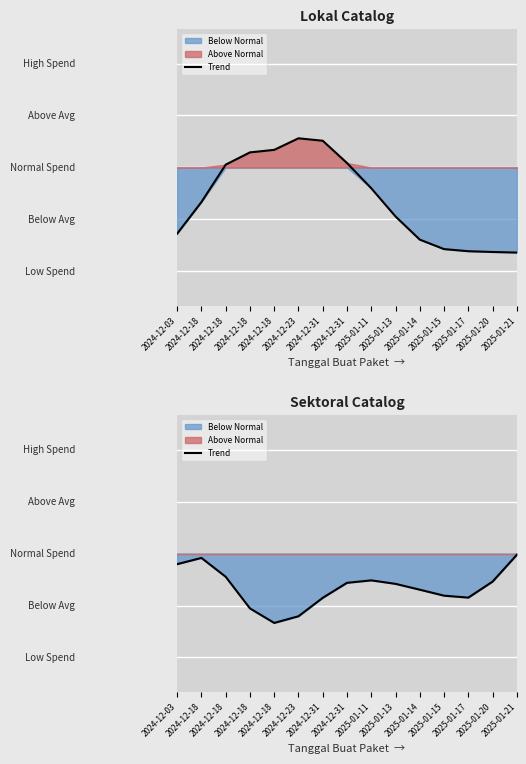

List the labels in order of value, smallest first.

2024-12-18, 2024-12-23, 2024-12-18, 2024-12-31, 2025-01-17, 2025-01-15, 2025-01-14, 2025-01-13, 2024-12-31, 2025-01-20, 2025-01-11, 2024-12-18, 2024-12-03, 2024-12-18, 2025-01-21